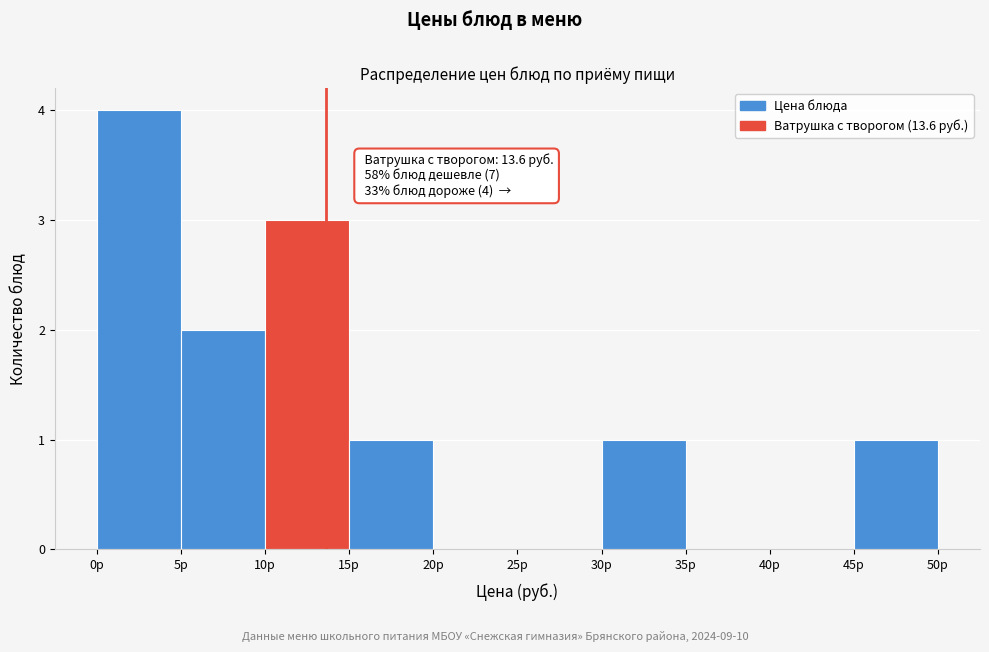

Which range on the x-axis has the tallest bar?

0 to 5